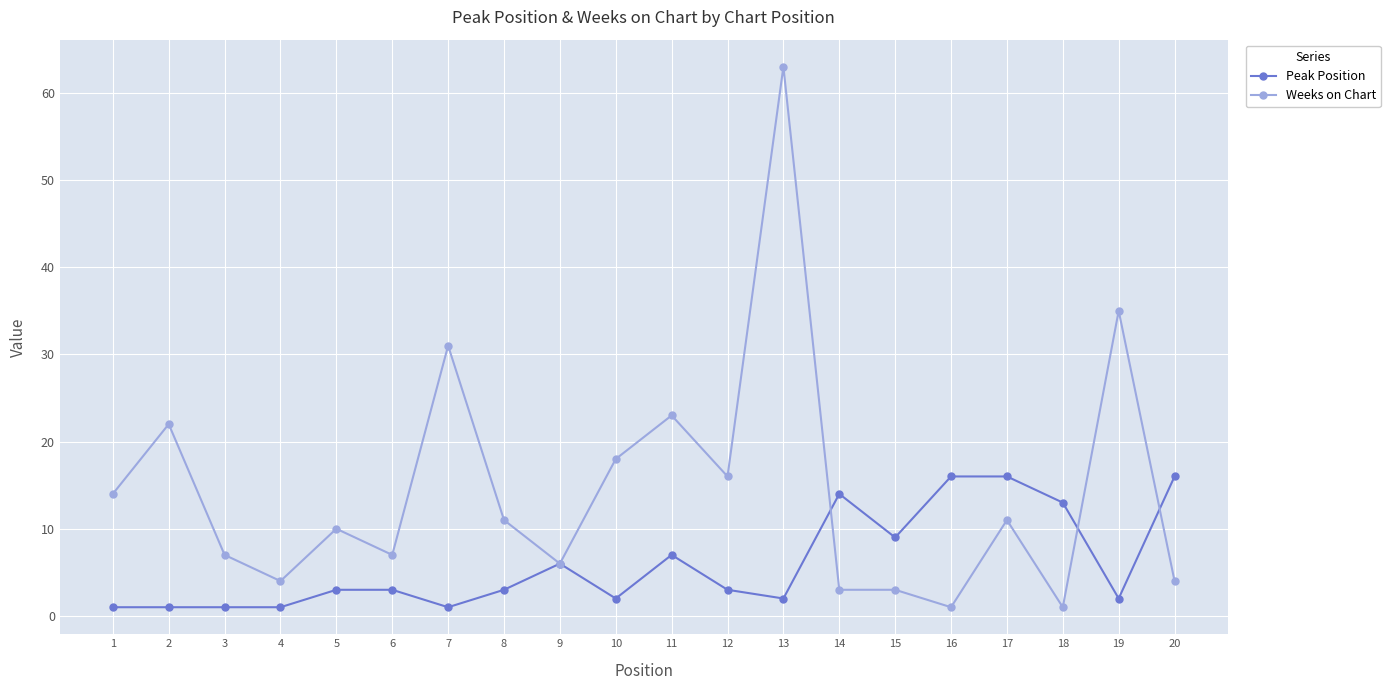

List the series in order of their overall mean, lowest first.

Peak Position, Weeks on Chart